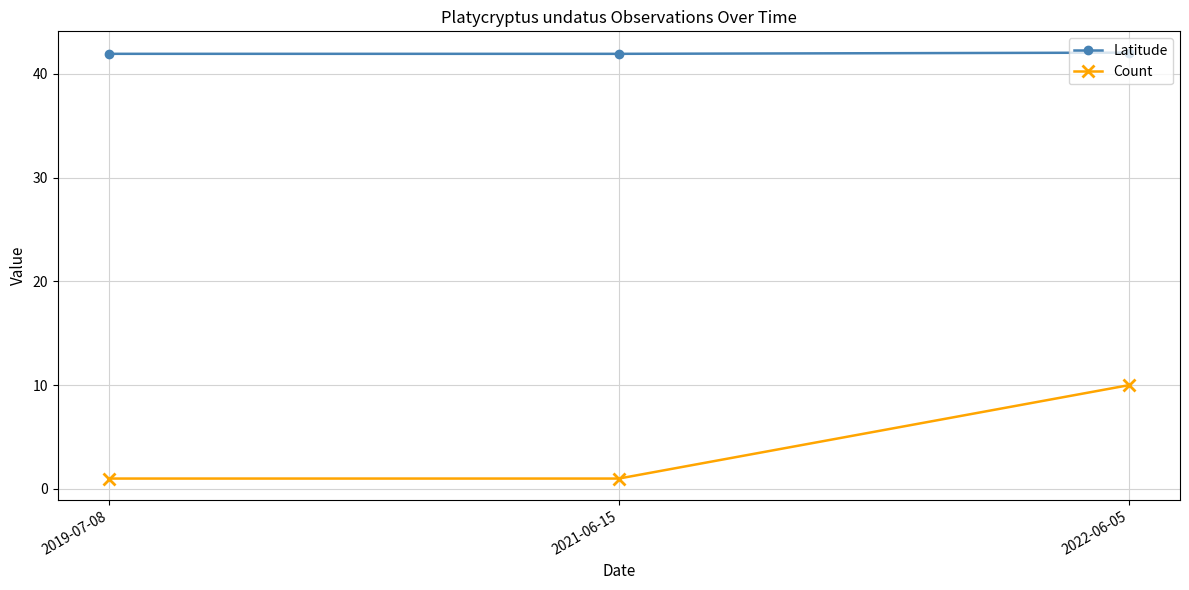

What is the value of the Count point at the 2nd from the left?

1.0